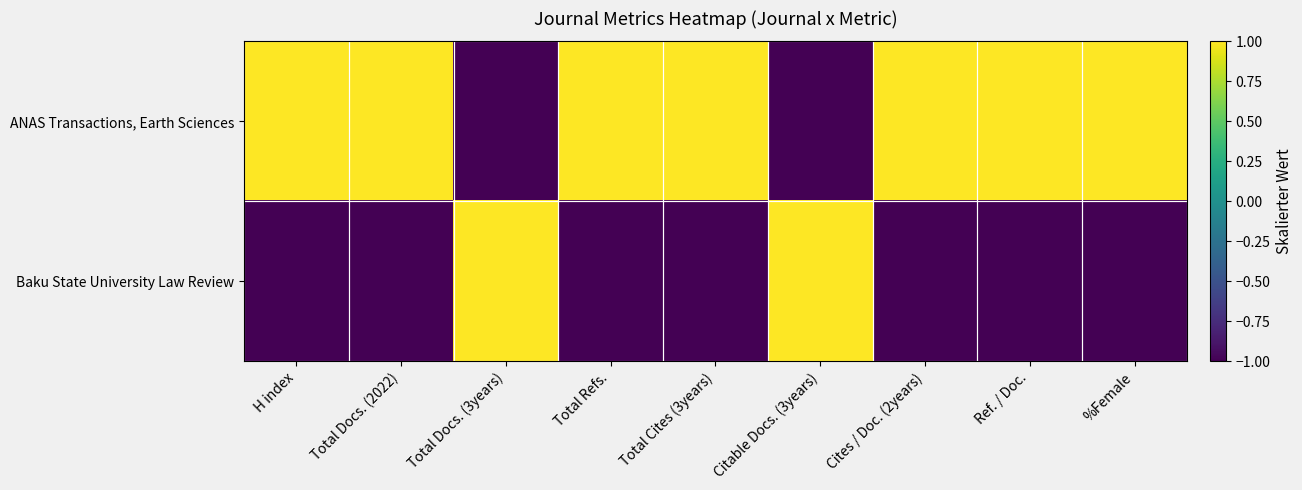

At which category is the sum across all series the highest?

H index